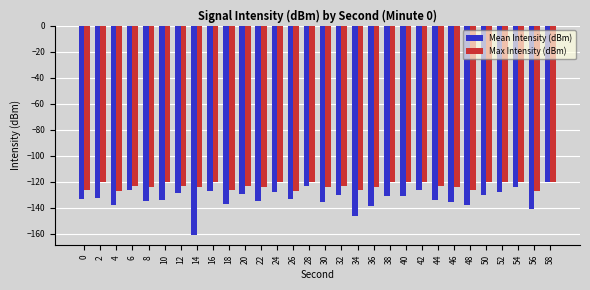

What is the difference between the highest and lowest values at 28?

3.1